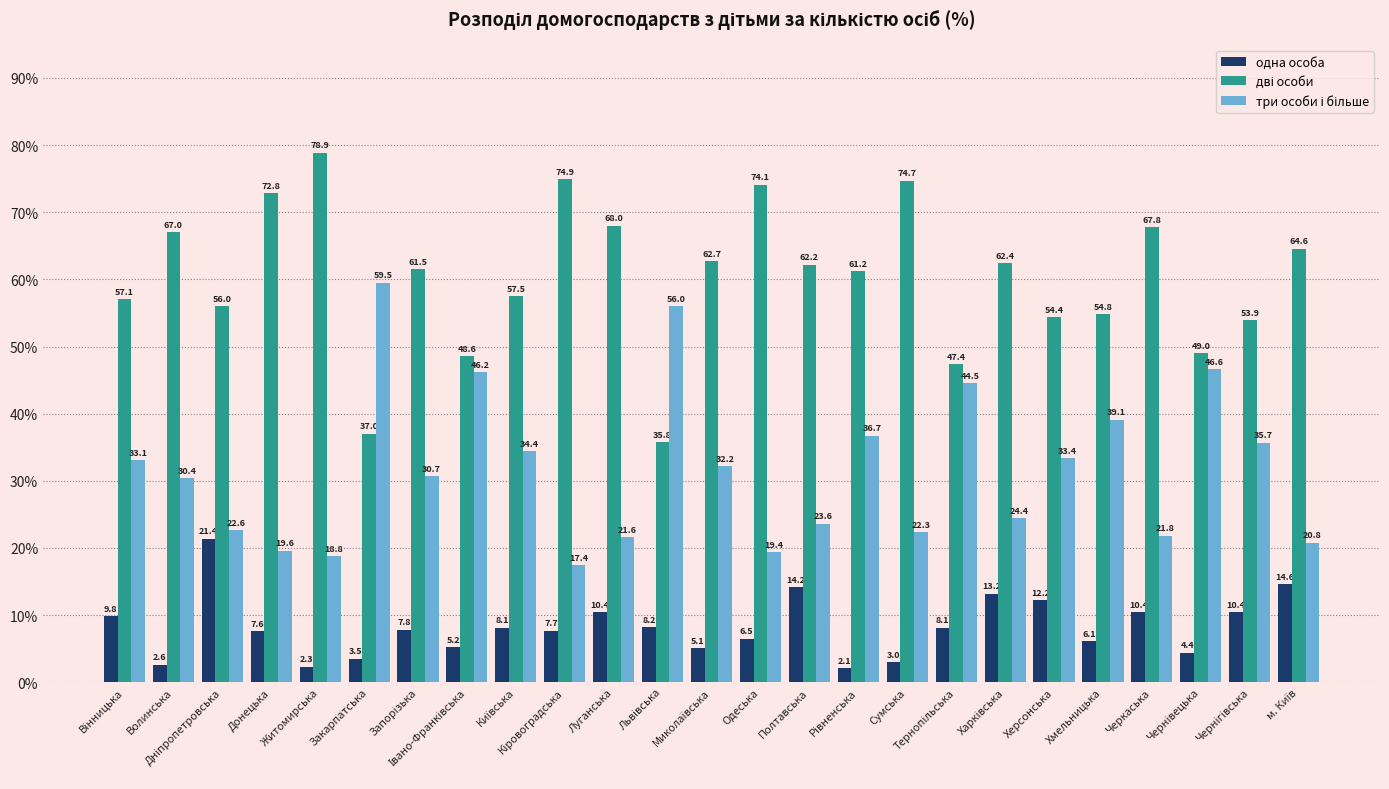

What is the maximum value shown in the chart?

78.9